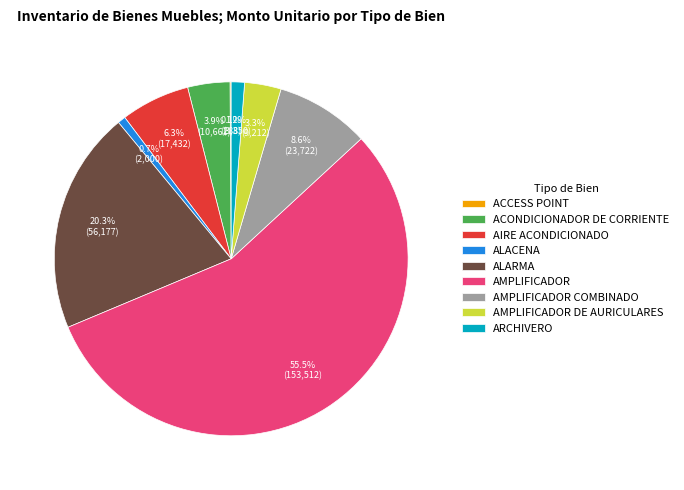

What is the ratio of the value at ALACENA to the value at ARCHIVERO?

0.6